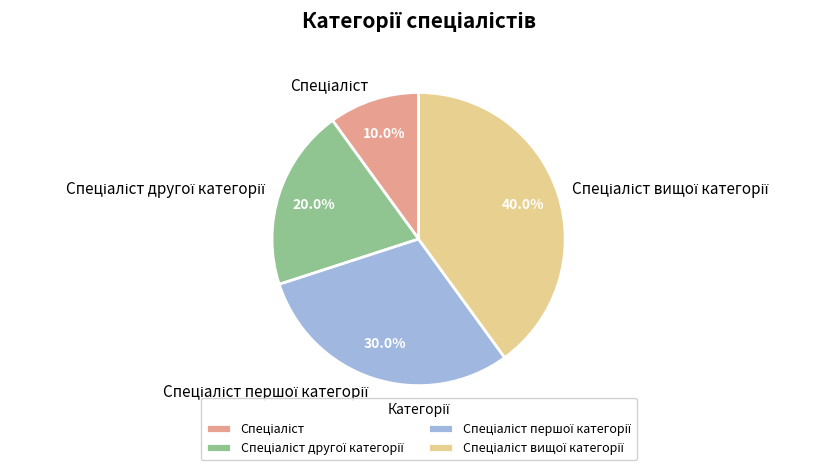

Is there a majority slice in this chart?

No